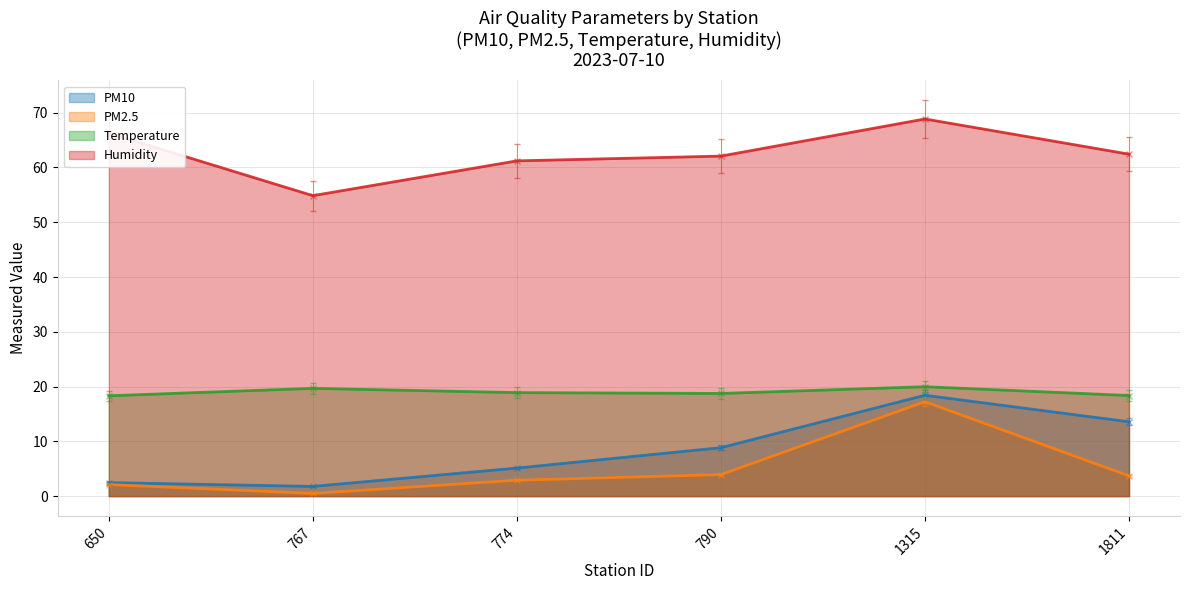

What are all the series names shown in the legend?

PM10, PM2.5, Temperature, Humidity